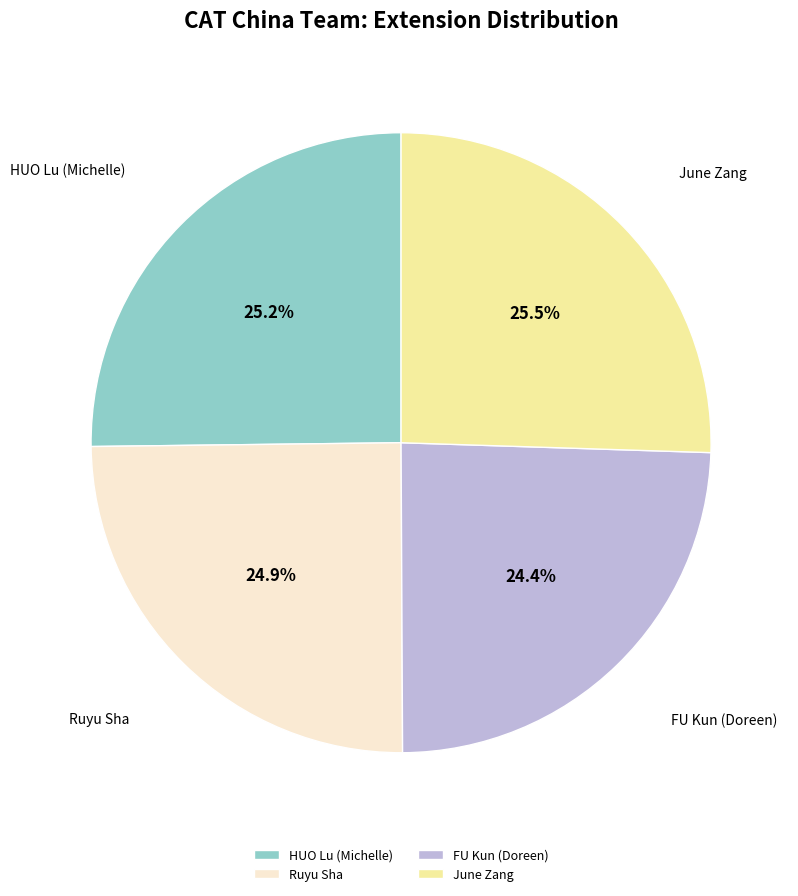

What percentage is NOT represented by FU Kun (Doreen)?

75.6%